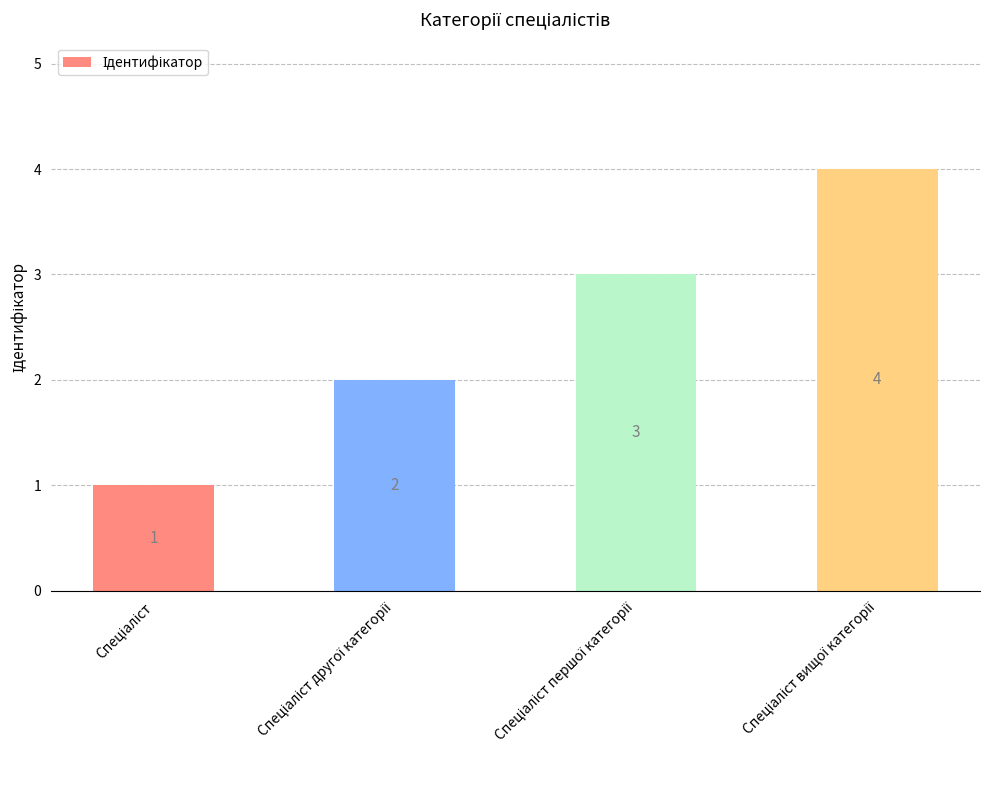

Count the values in the range 2 to 4.

3